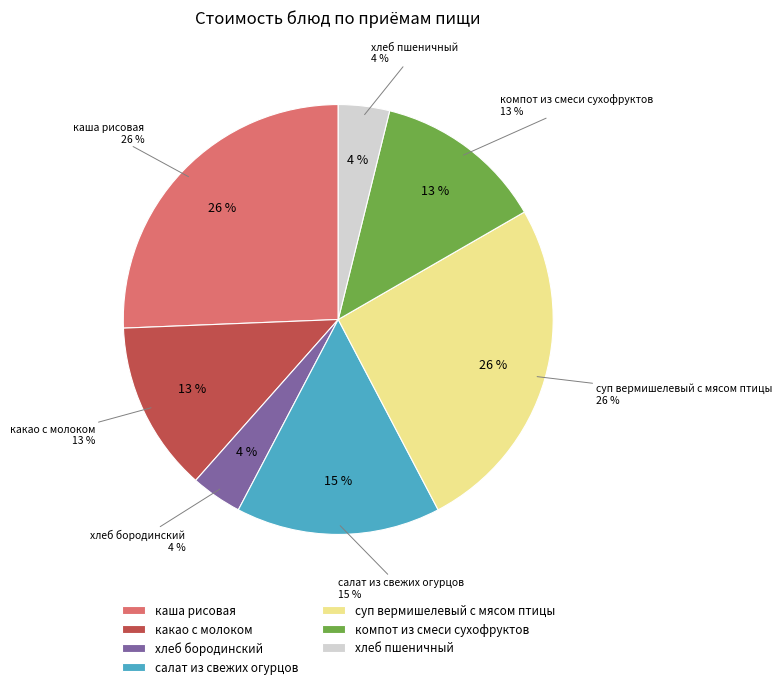

To the nearest percent, what percentage of the pie is хлеб пшеничный?

4%